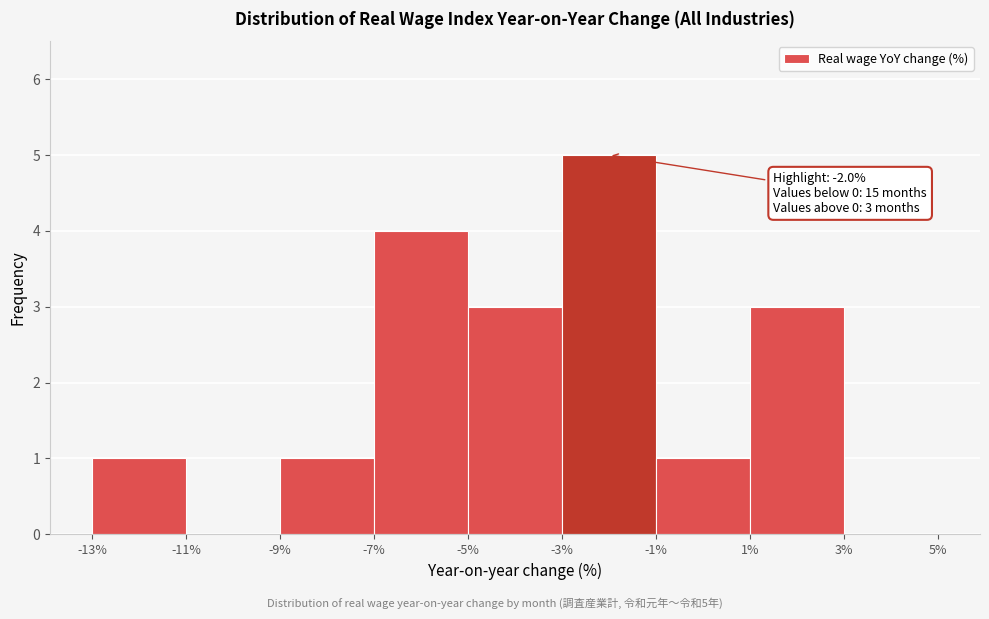

Over which range of the x-axis is the bar tallest?

-3% to -1%